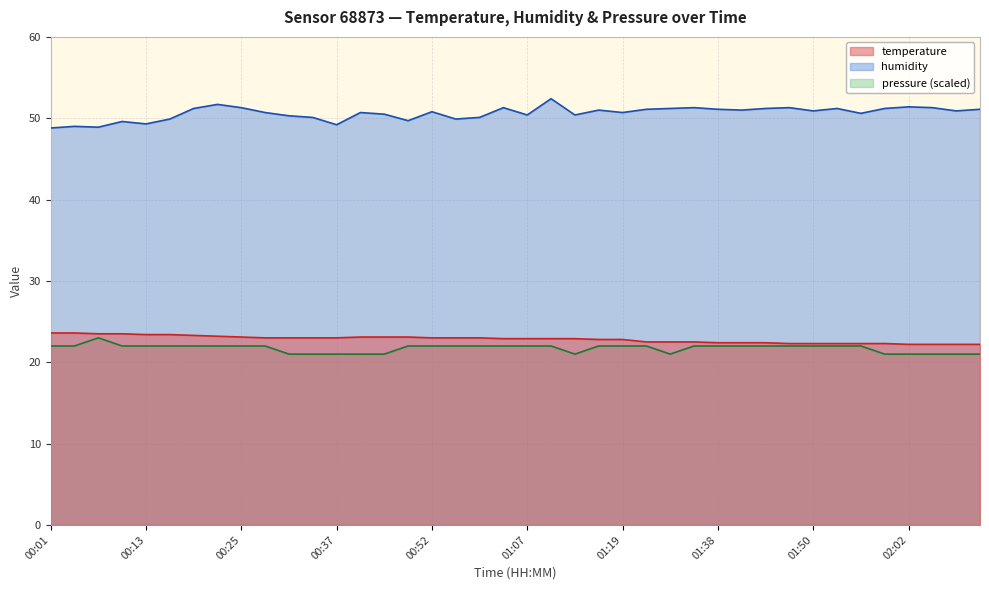

Where is pressure nearest to the value 21?

00:31